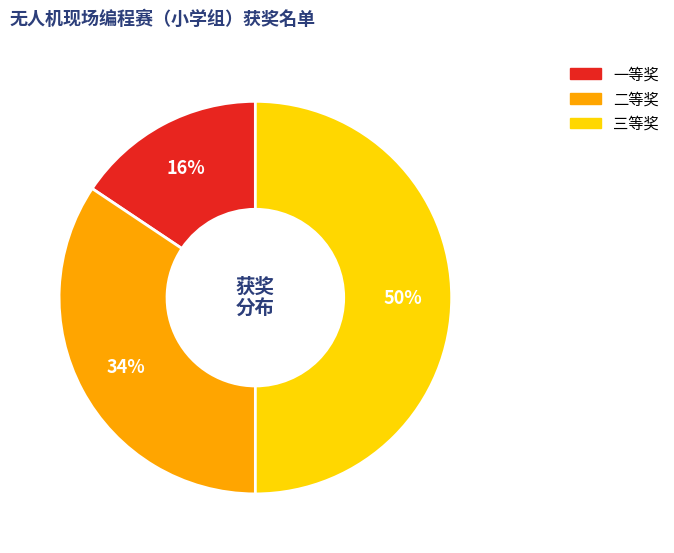

What percentage is the 一等奖 slice, to the nearest percent?

16%